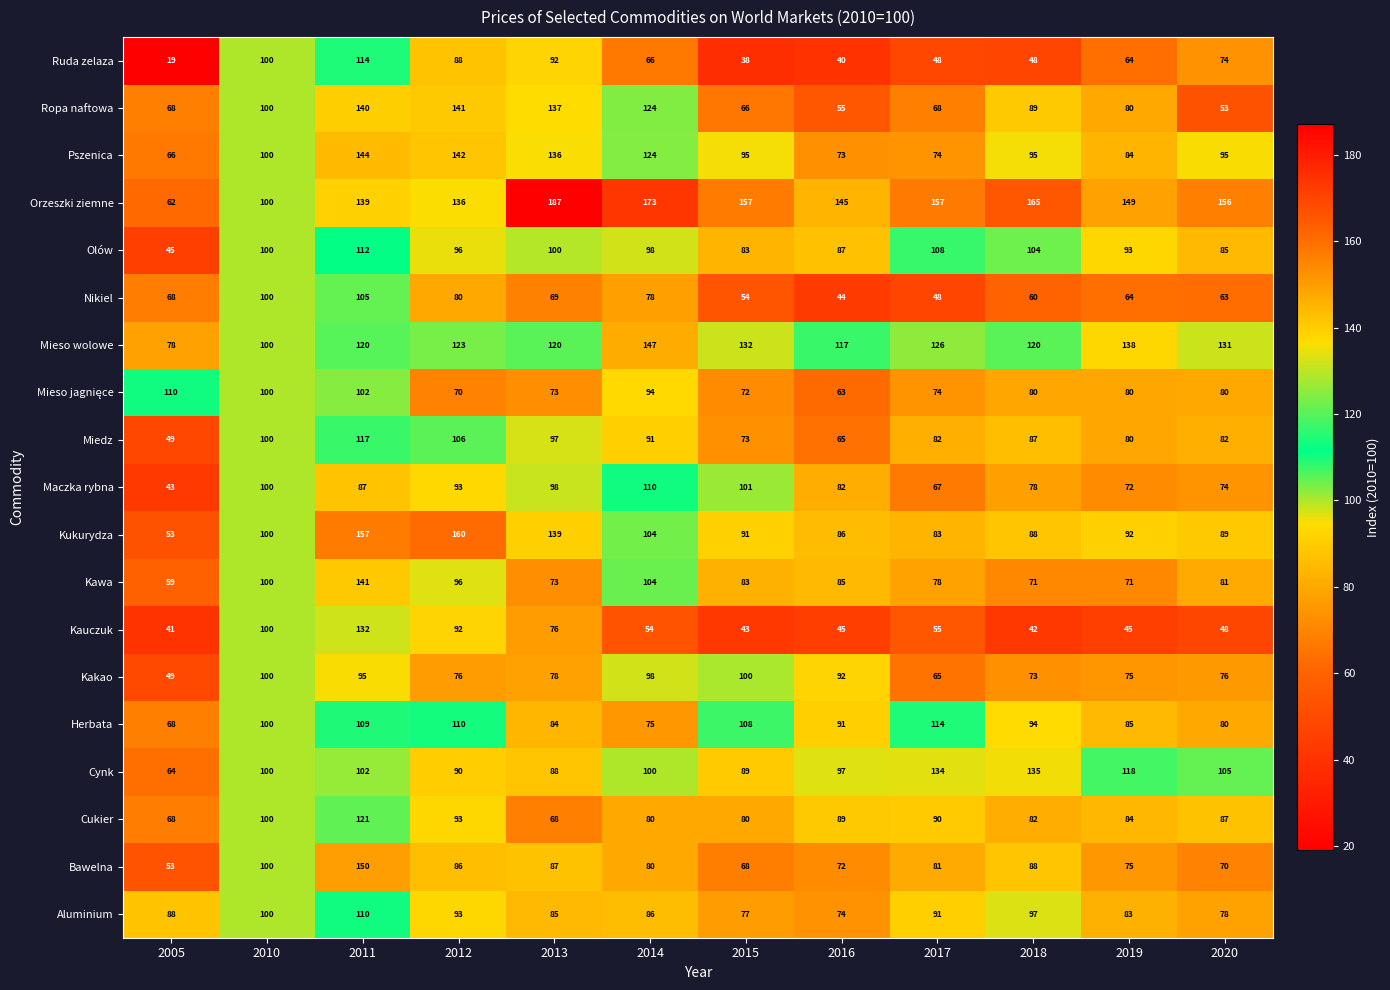

What is the difference between the highest and lowest values at 2019?

104